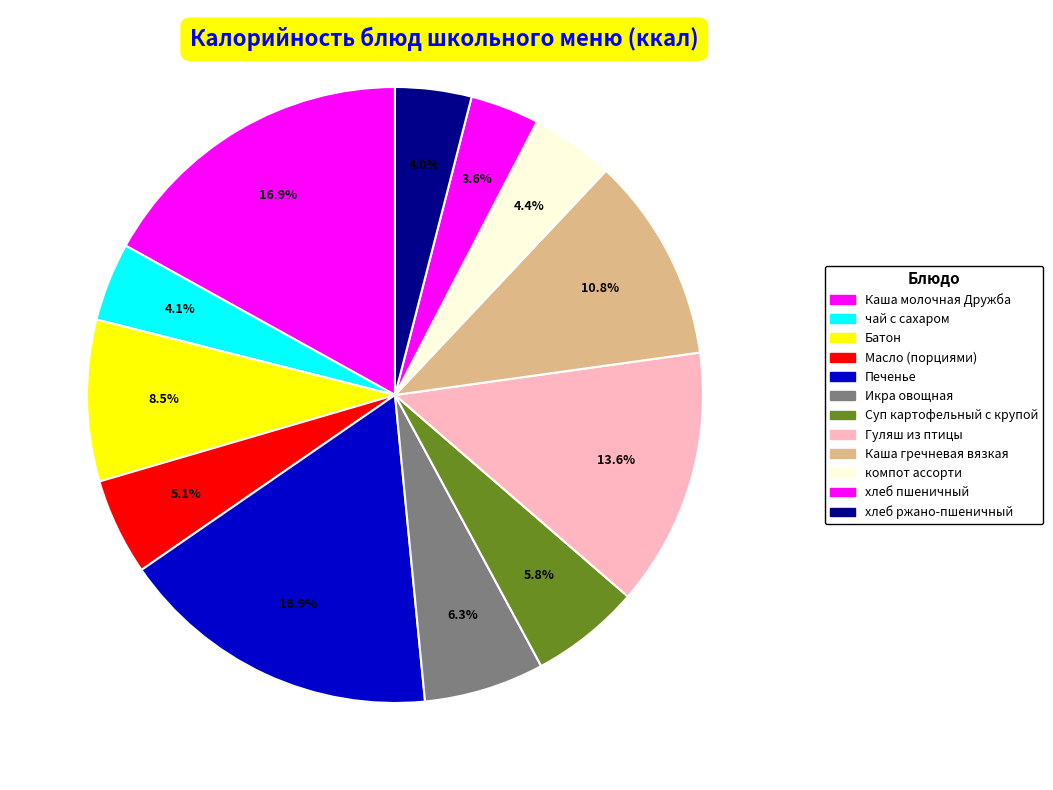

What is the smallest slice in the pie chart?

хлеб пшеничный